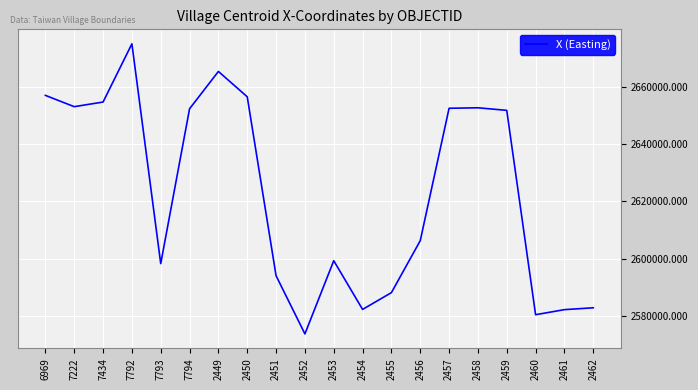

Between 2449 and 7794, which is larger?

2449